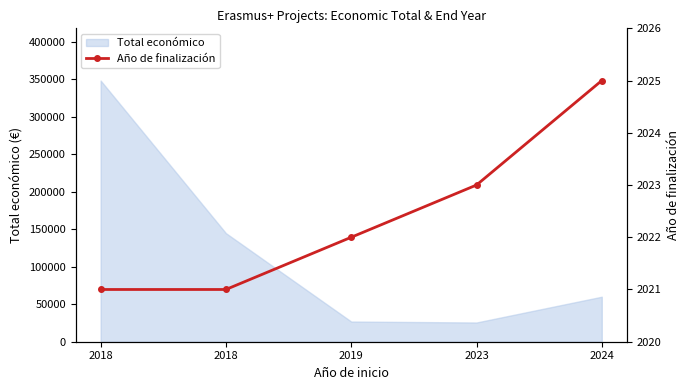

Is it true that the value at 2023 is 3586?

False